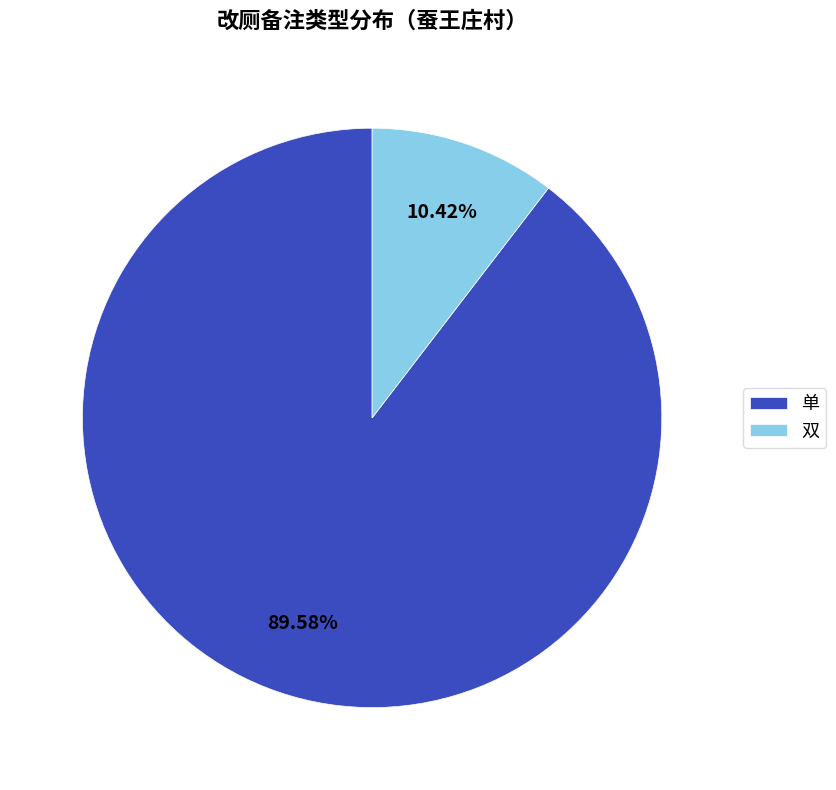

Count the number of slices in the pie.

2